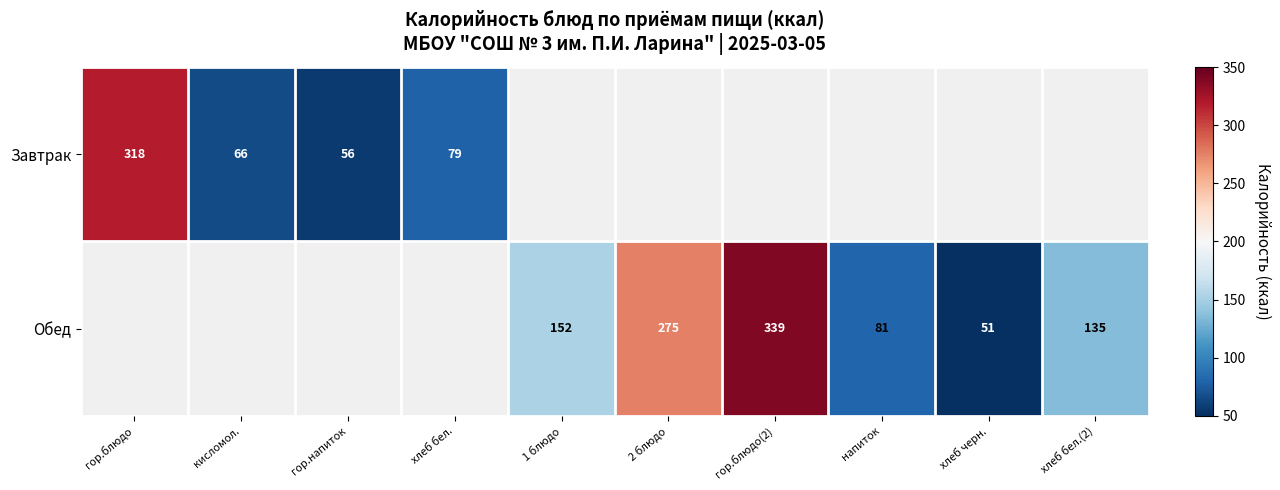

Which has a higher value, кисломол. or 2 блюдо?

2 блюдо